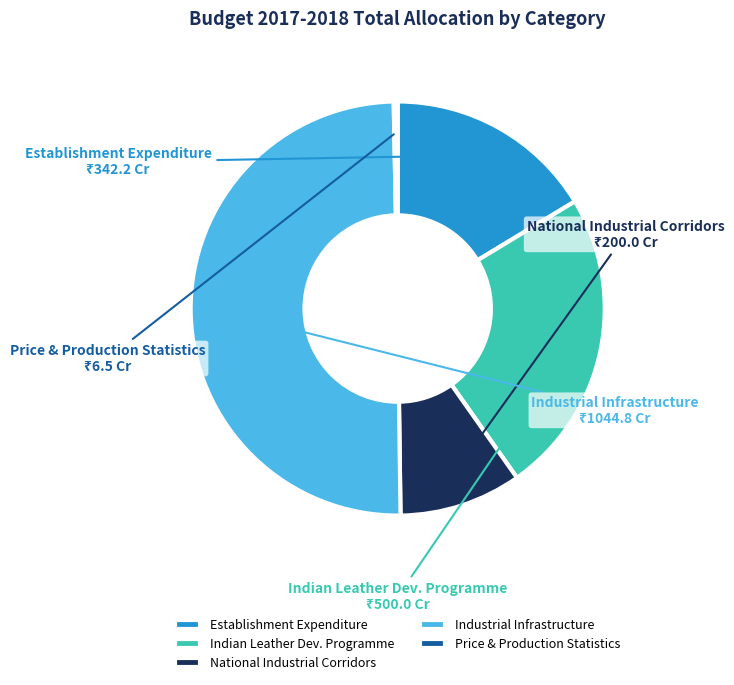

Between National Industrial Corridors and Establishment Expenditure, which is larger?

Establishment Expenditure